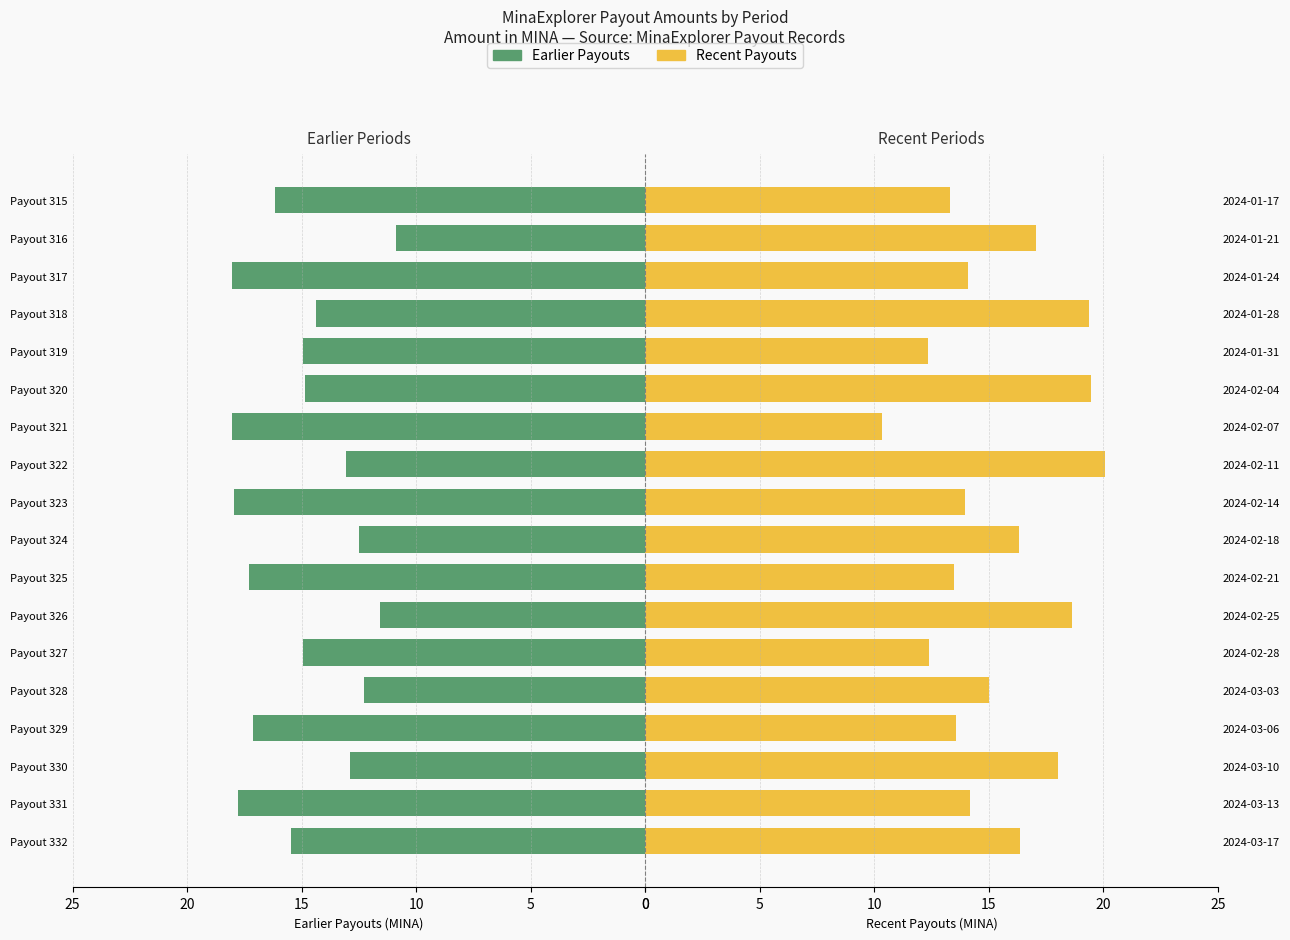

What is the average value of the Earlier Payouts series?

15.0